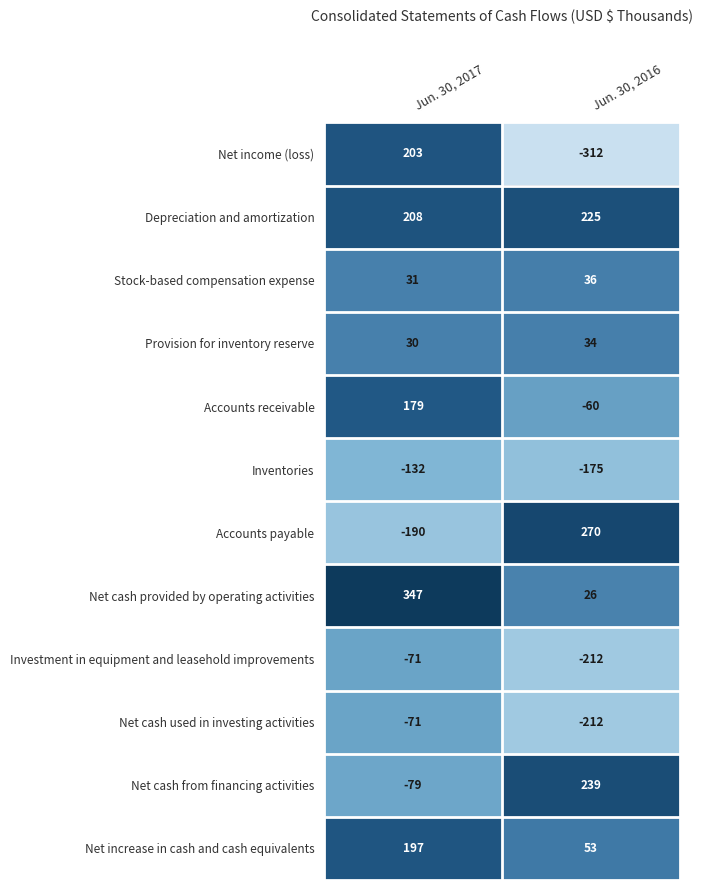

Rank the categories by Net cash used in investing activities value from lowest to highest.

Jun. 30, 2016, Jun. 30, 2017